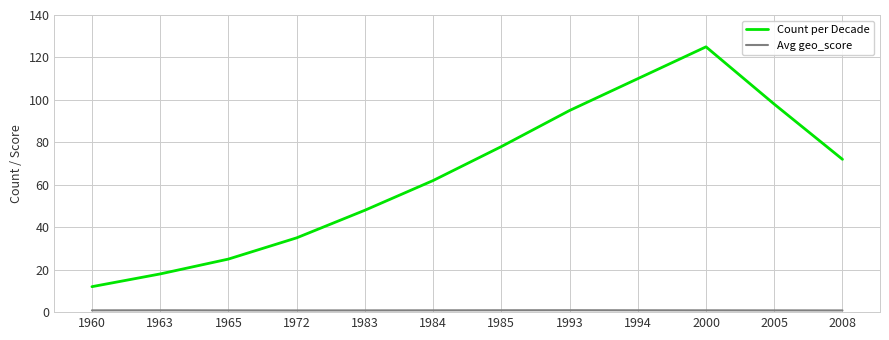

At which category is the sum across all series the highest?

2000